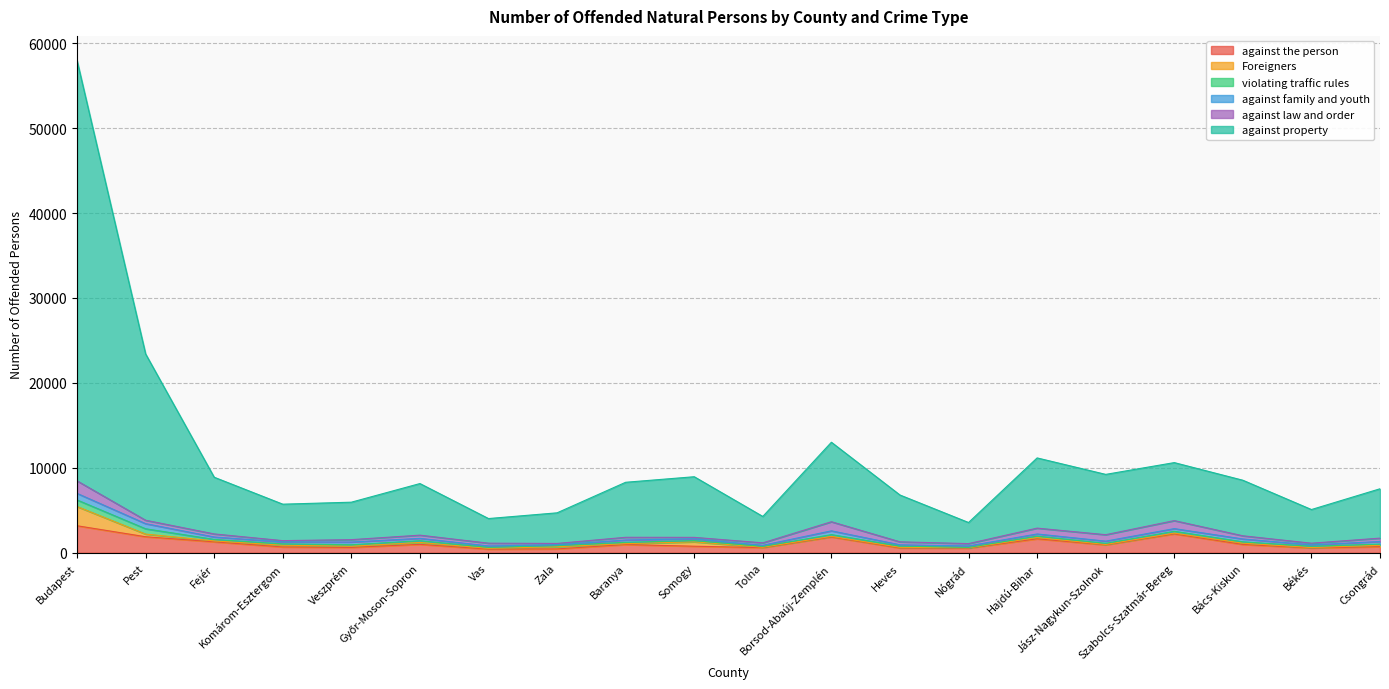

The against family and youth series shows 248 at Hajdú-Bihar. True or false?

True